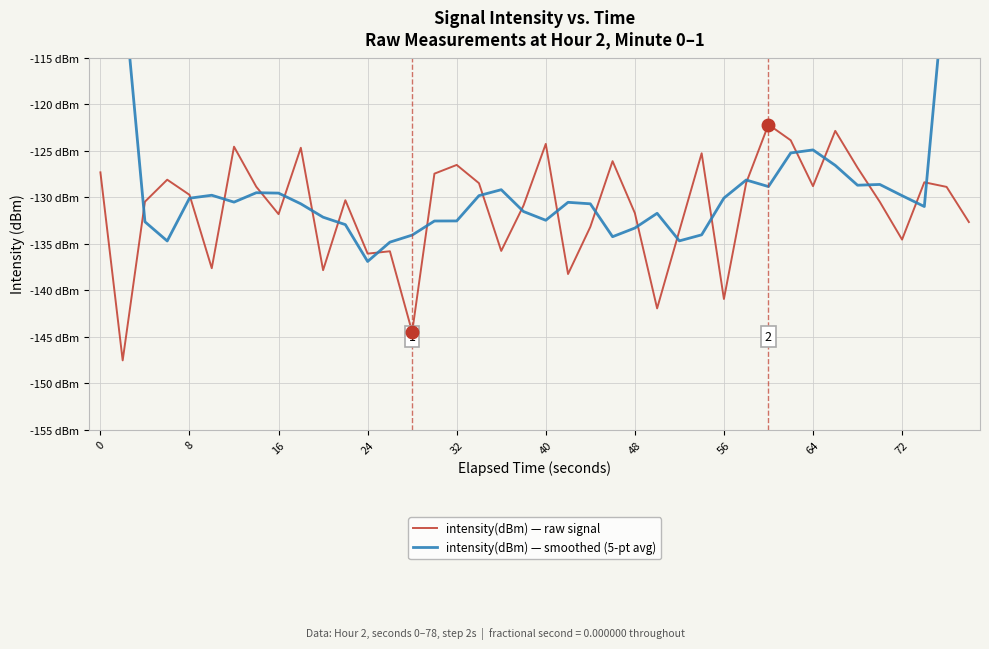

What is the sum of all intensity(dBm) — smoothed (5-pt avg) values?

-5088.9